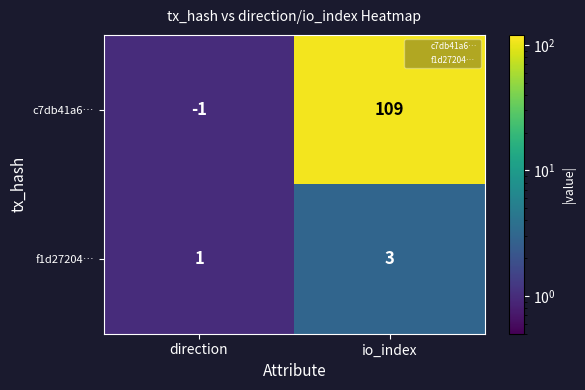

The value of c7db41a6… at io_index is 44. True or false?

False